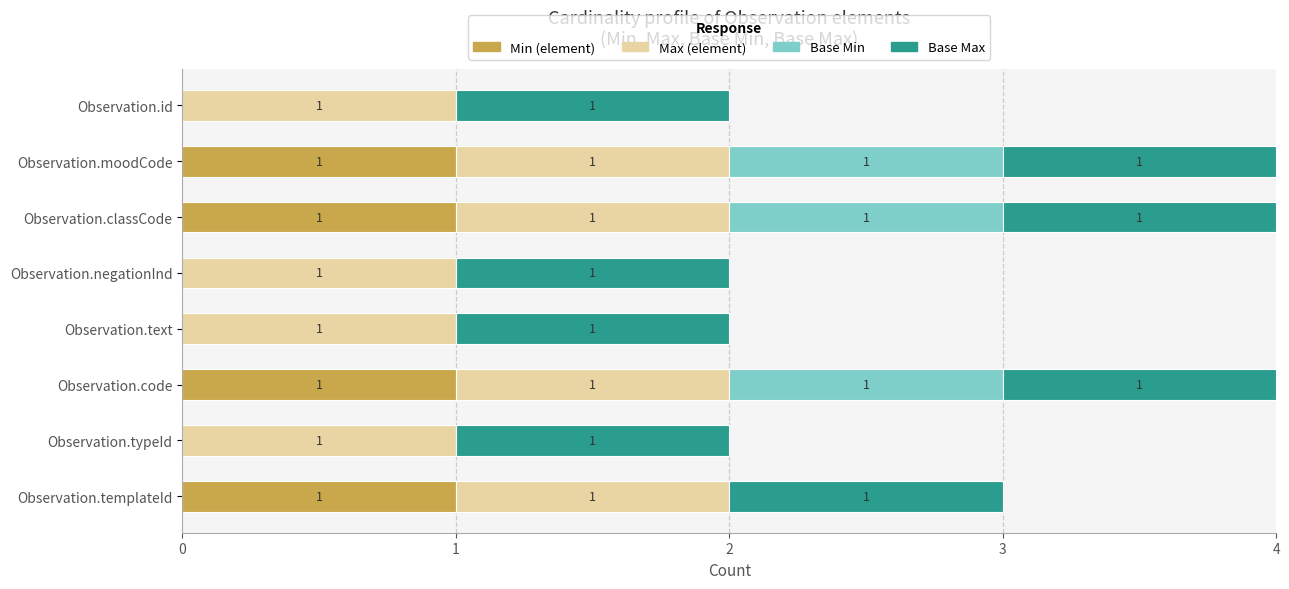

The value of Min (element) at Observation.code is 0. True or false?

False